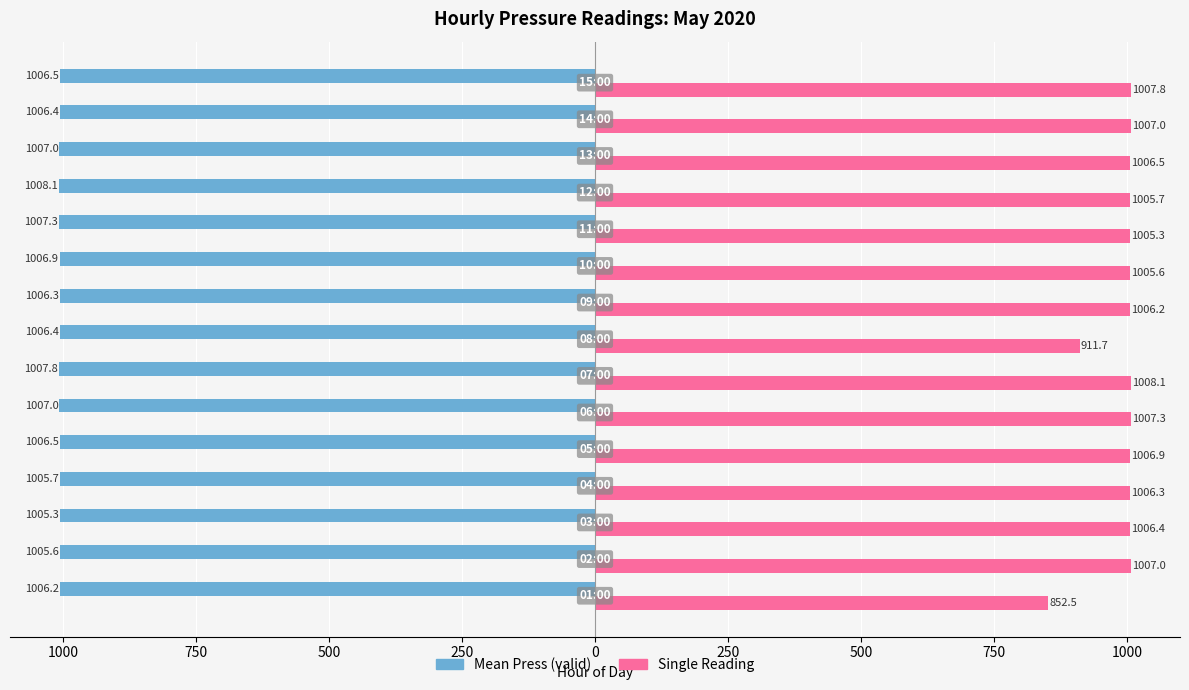

What are all the series names shown in the legend?

Mean Press (valid), Single Reading